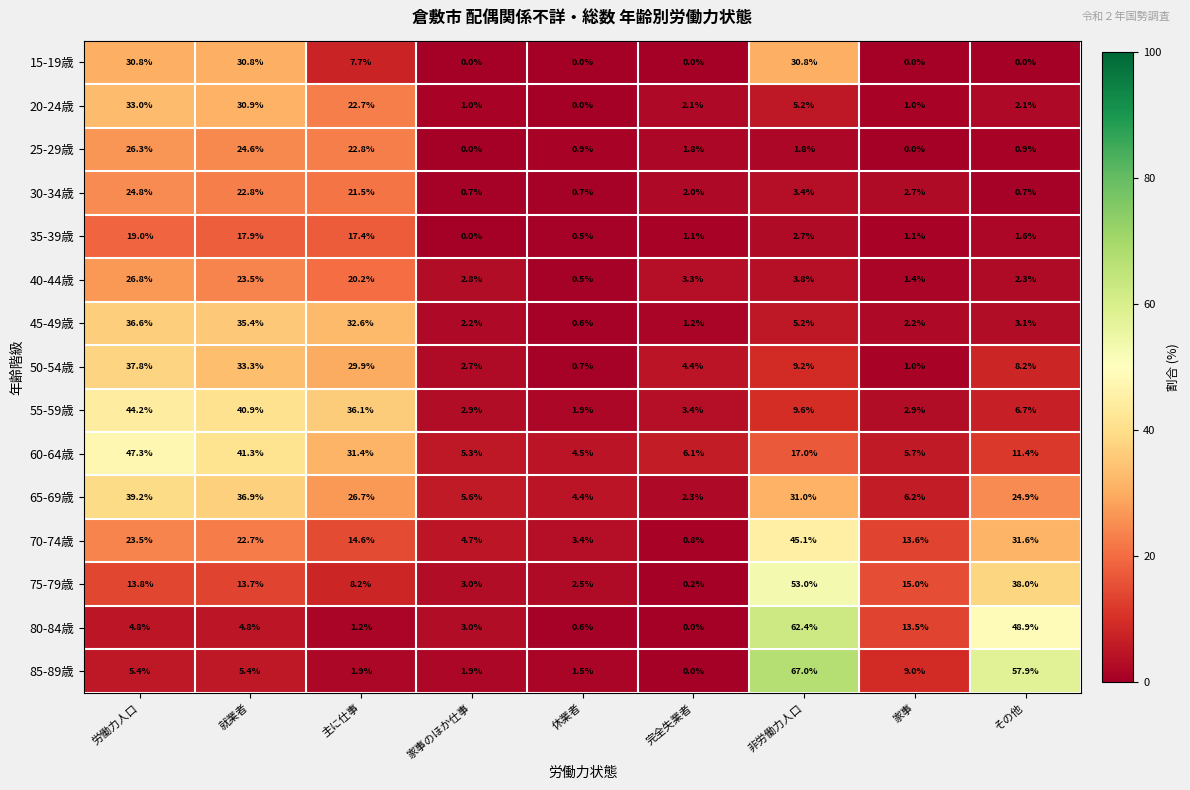

The 45-49歳 series shows 2.2 at 家事. True or false?

True